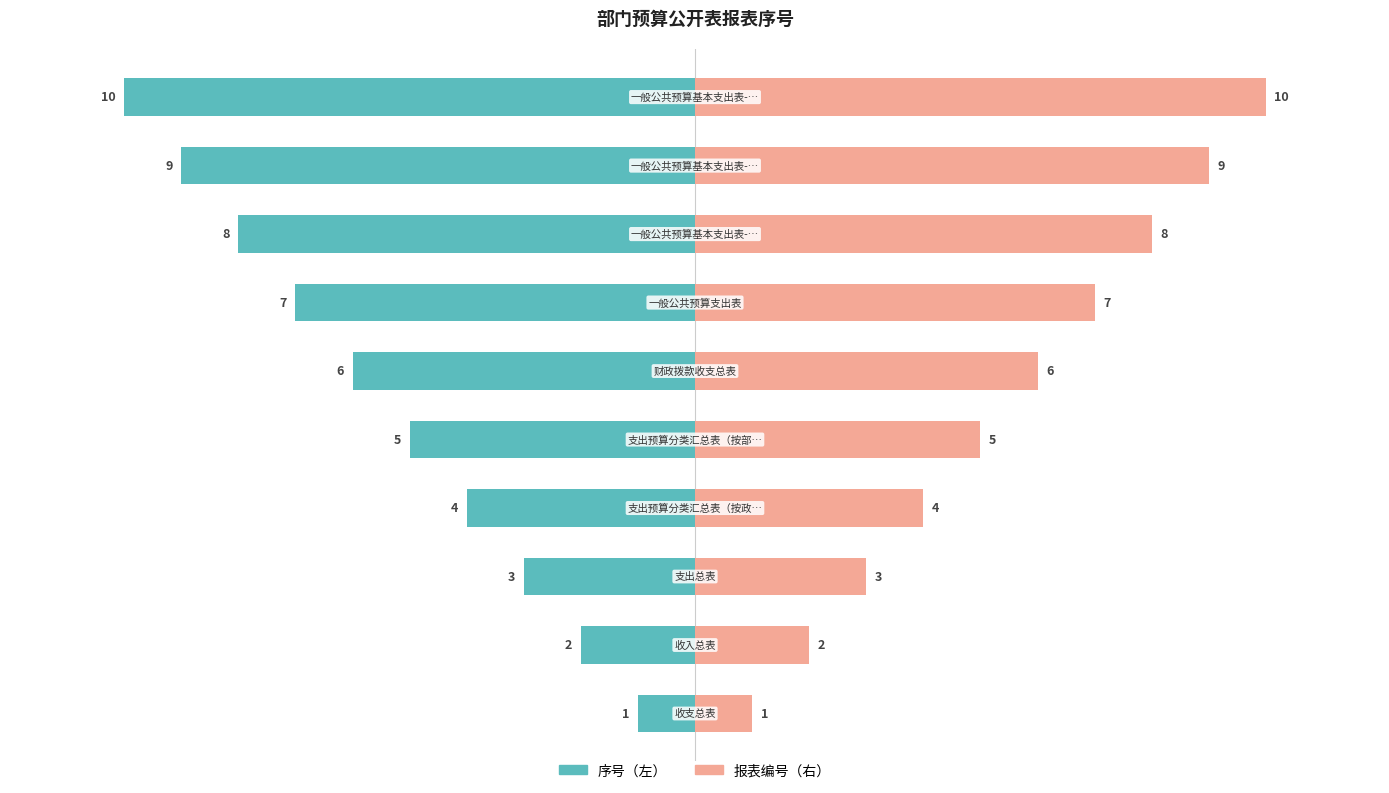

How many values in the 报表编号（右） series exceed 6?

4